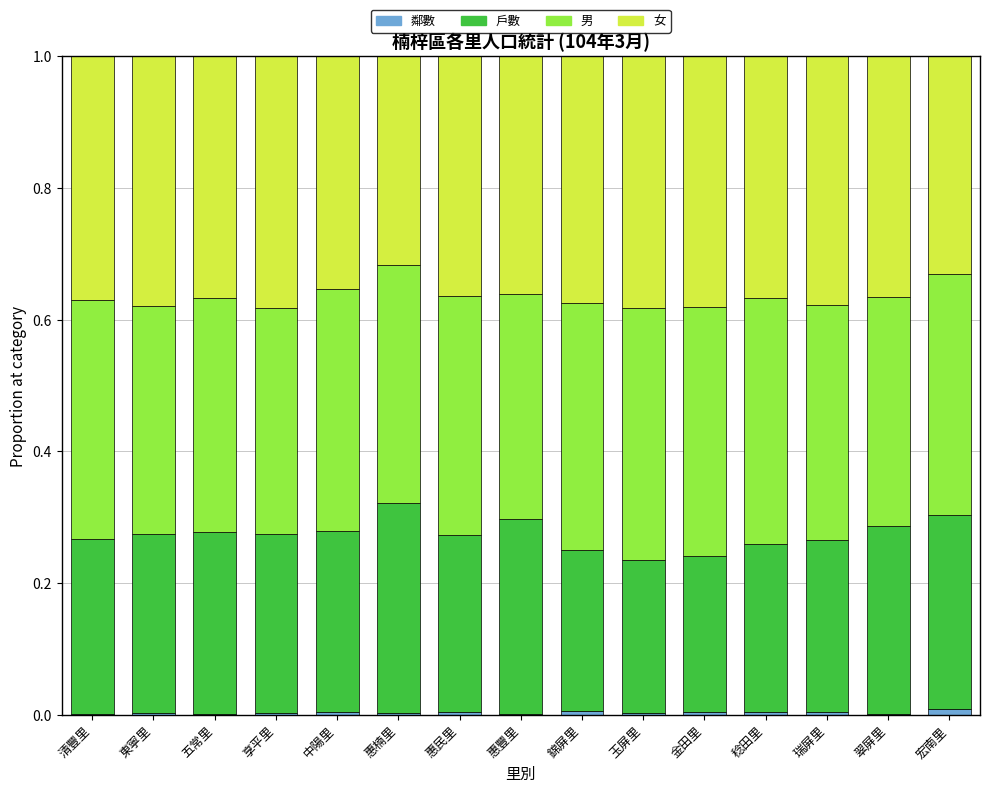

Are the bars grouped side by side (vs. stacked)?

No